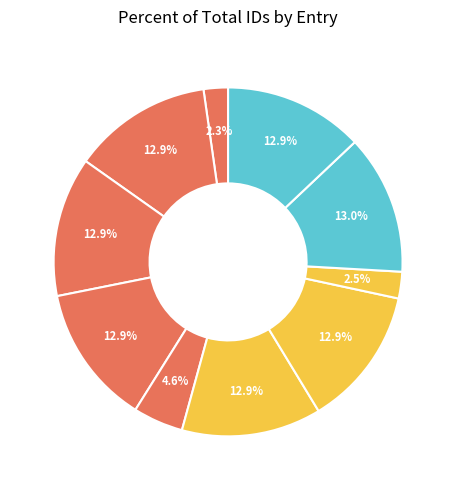

Count the number of slices in the pie.

10